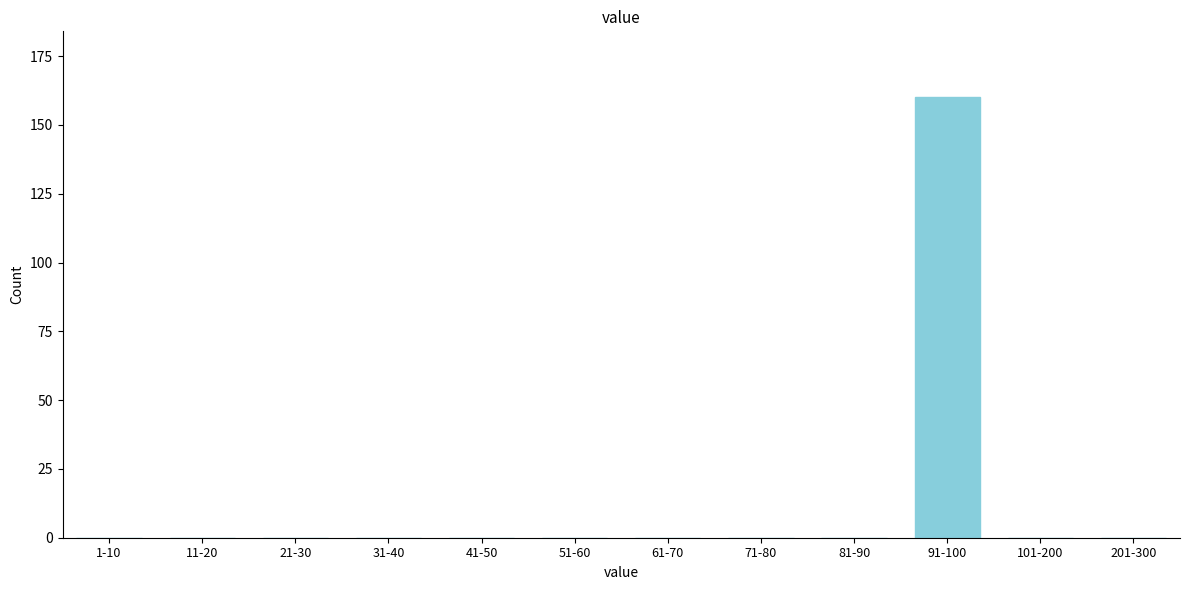

Reading right to left, extract all data points from this chart.

201-300=0	101-200=0	91-100=160	81-90=0	71-80=0	61-70=0	51-60=0	41-50=0	31-40=0	21-30=0	11-20=0	1-10=0